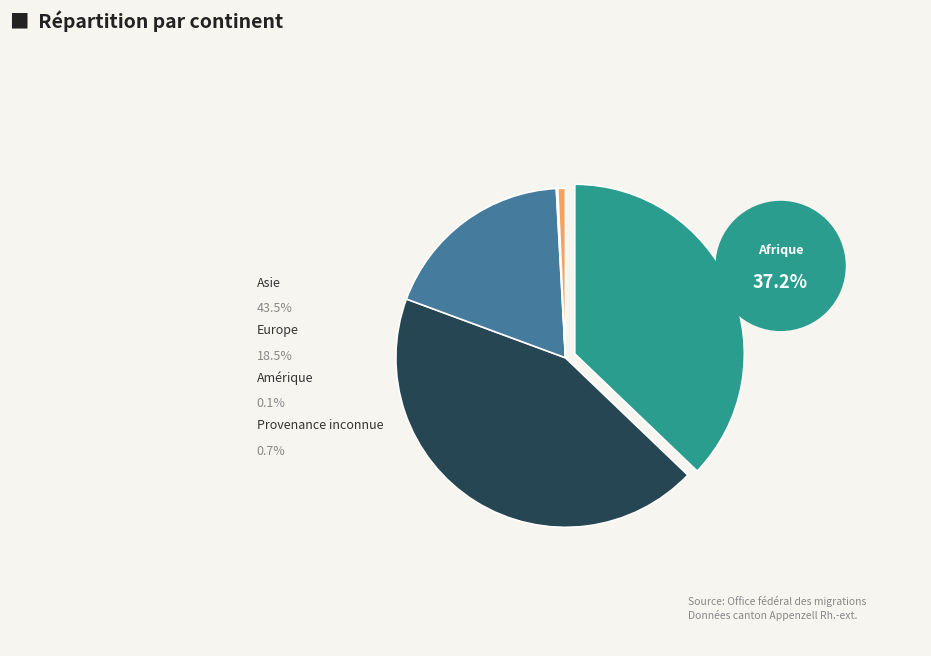

To the nearest percent, what percentage of the pie is Afrique?

37%